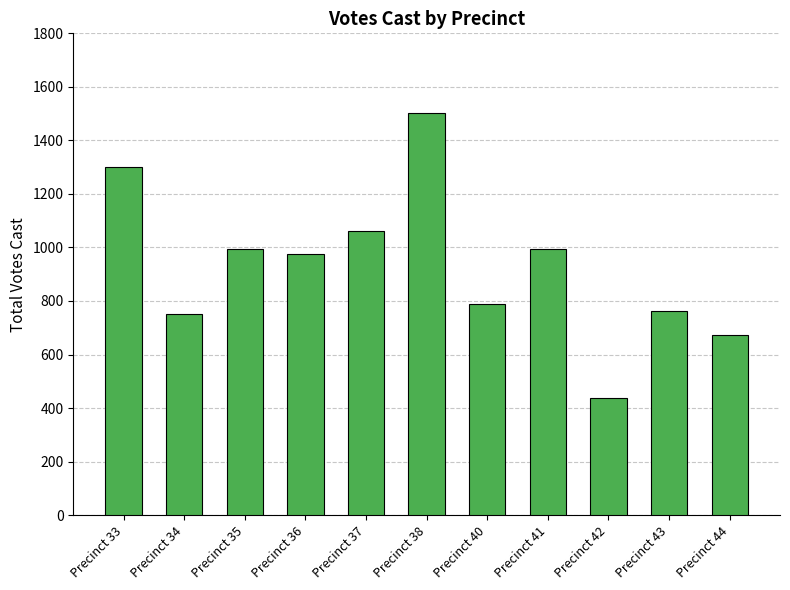

Where is the data nearest to the value 970?

Precinct 36